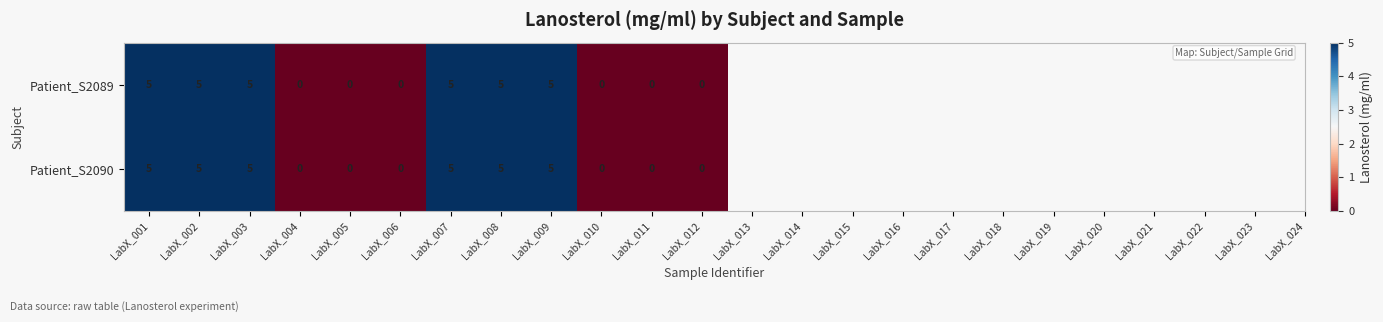

What is the maximum value shown in the chart?

5